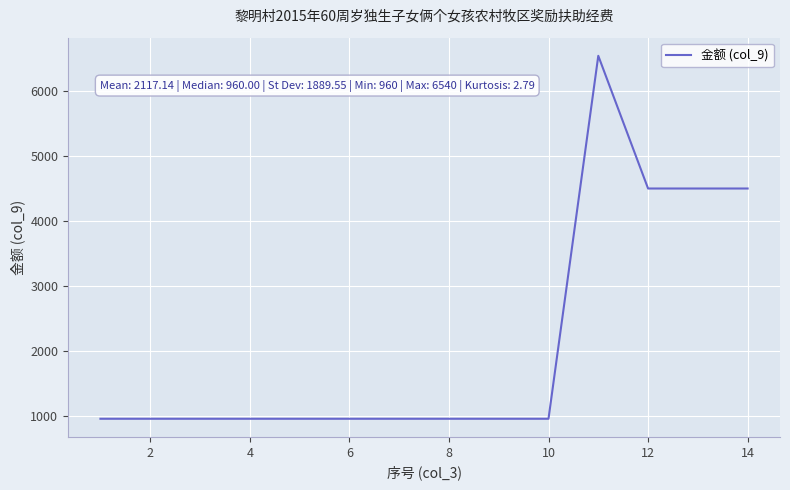

What is the greatest value displayed?

6540